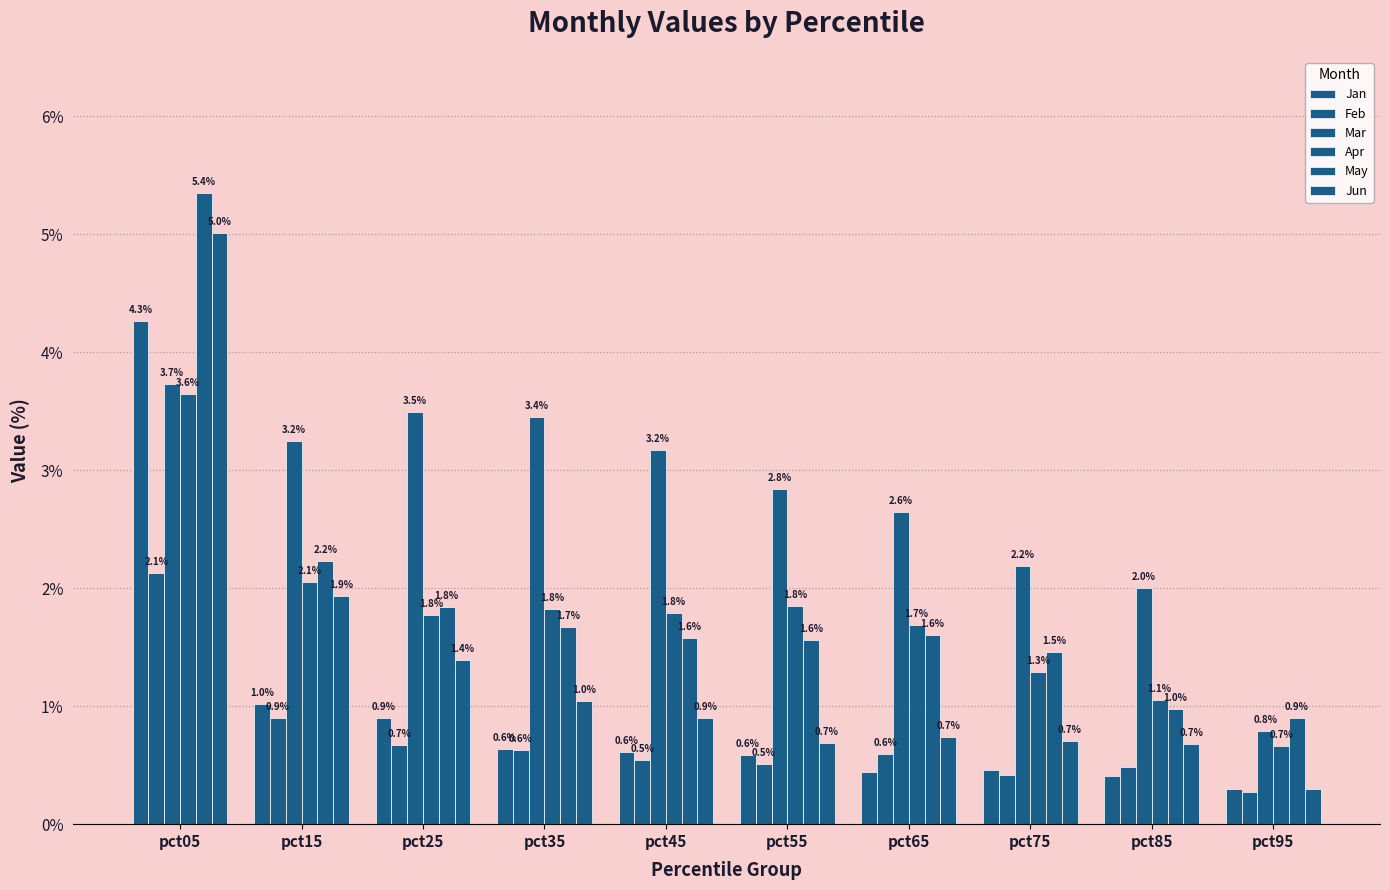

Which series has the largest range (max minus min)?

Jun